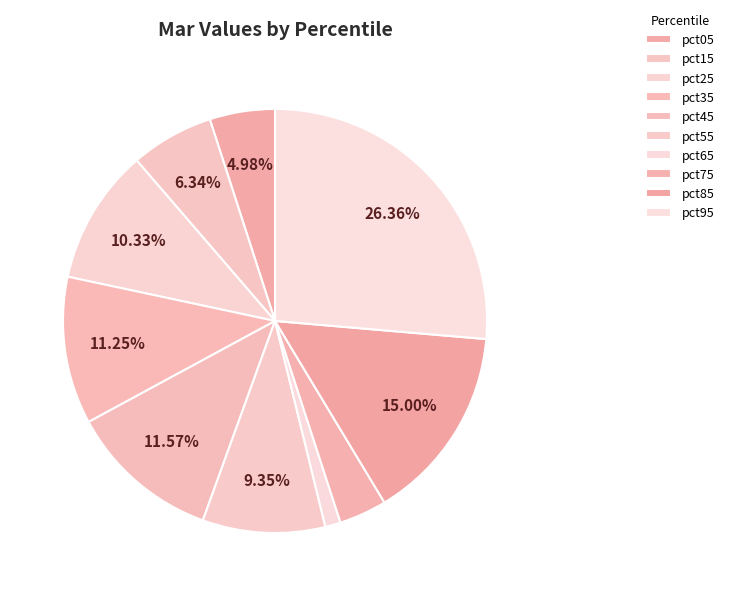

Combined, what portion of the pie is pct05 and pct45?

16.5%